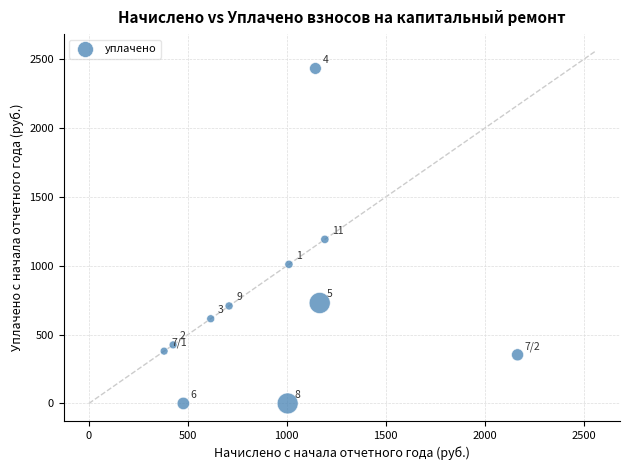

What is the average Y value?

713.7